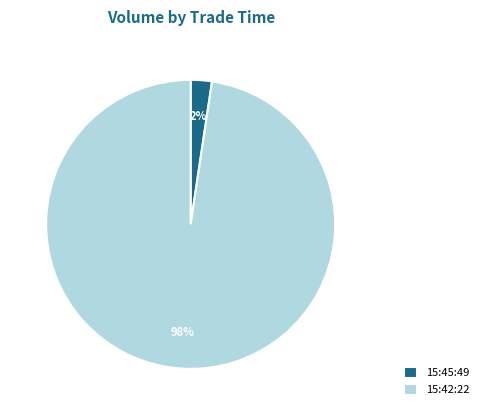

Is the sum of 15:42:22 and 15:45:49 greater than half?

Yes